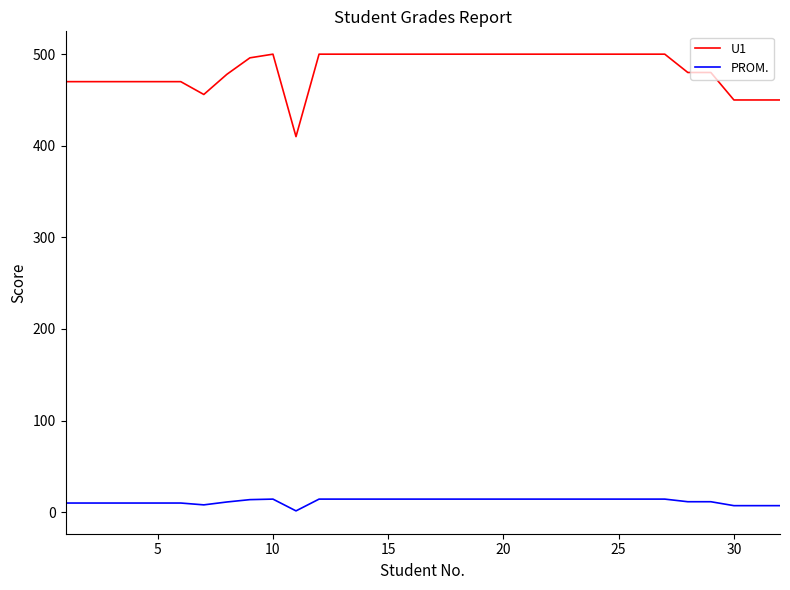

What is the difference between the maximum and minimum values in the PROM. series?

12.9